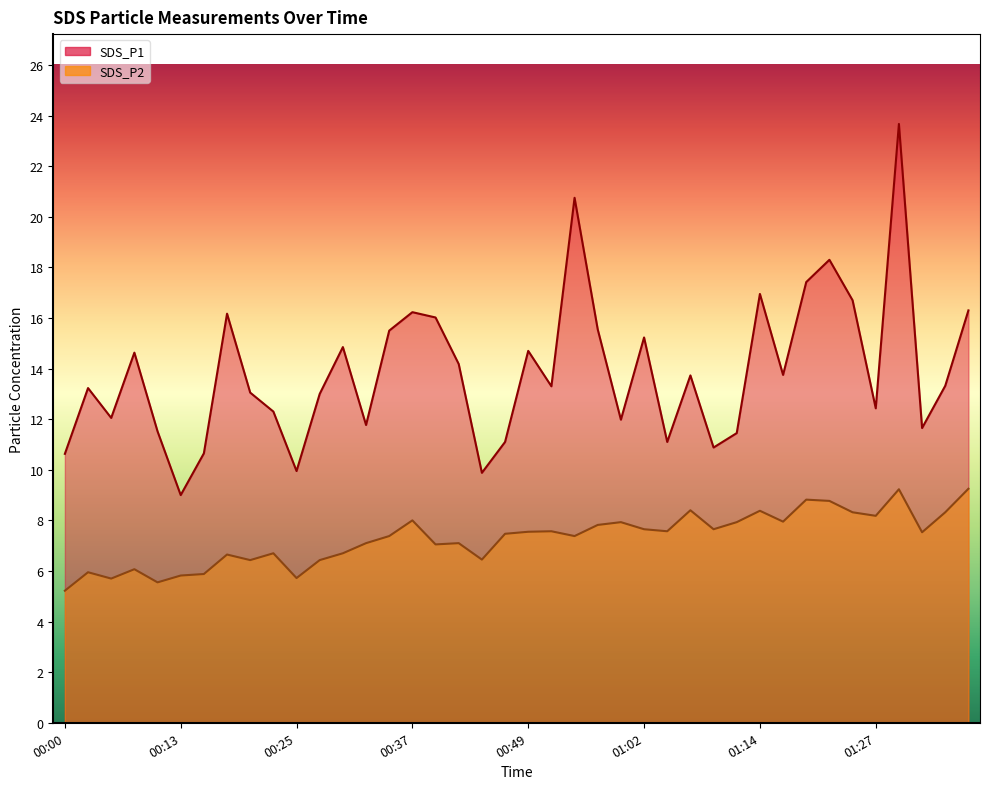

Reading left to right, extract all data points from this chart.

SDS_P1: 00:00=10.6	00:03=13.2	00:05=12.1	00:08=14.6	00:10=11.5	00:13=9.0	00:15=10.7	00:18=16.2	00:20=13.1	00:23=12.3	00:25=9.9	00:27=13.0	00:30=14.8	00:32=11.8	00:35=15.5	00:37=16.2	00:40=16.0	00:42=14.2	00:45=9.9	00:47=11.1	00:49=14.7	00:52=13.3	00:54=20.8	00:57=15.6	00:59=12.0	01:02=15.2	01:04=11.1	01:07=13.7	01:09=10.9	01:12=11.4	01:14=16.9	01:17=13.8	01:19=17.4	01:22=18.3	01:24=16.7	01:27=12.4	01:29=23.7	01:32=11.7	01:34=13.3	01:37=16.3
SDS_P2: 00:00=5.2	00:03=6.0	00:05=5.7	00:08=6.1	00:10=5.5	00:13=5.8	00:15=5.9	00:18=6.7	00:20=6.4	00:23=6.7	00:25=5.7	00:27=6.4	00:30=6.7	00:32=7.1	00:35=7.4	00:37=8.0	00:40=7.0	00:42=7.1	00:45=6.5	00:47=7.5	00:49=7.5	00:52=7.6	00:54=7.4	00:57=7.8	00:59=7.9	01:02=7.7	01:04=7.6	01:07=8.4	01:09=7.7	01:12=7.9	01:14=8.4	01:17=8.0	01:19=8.8	01:22=8.8	01:24=8.3	01:27=8.2	01:29=9.2	01:32=7.5	01:34=8.3	01:37=9.2